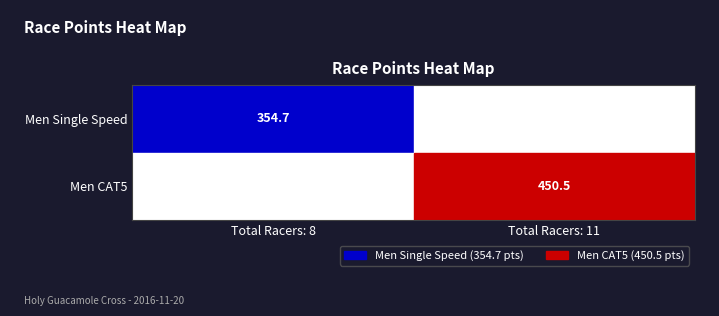

True or false: Men CAT5 has a value of 197.9 at Total Racers: 11.

False